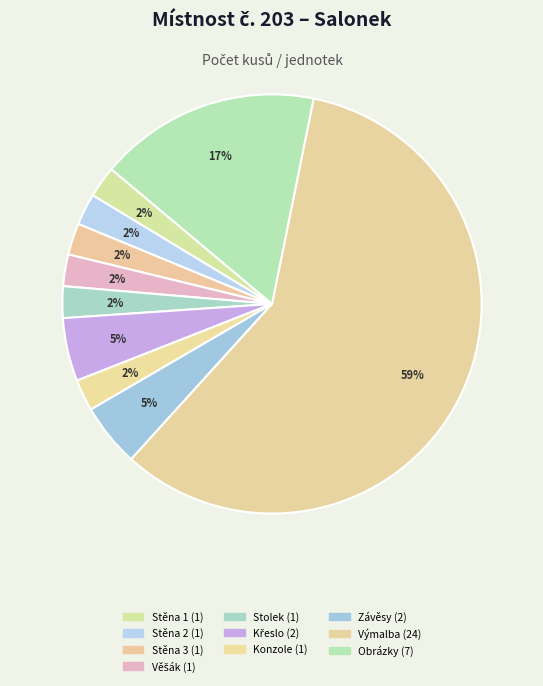

How many segments does this pie chart have?

10